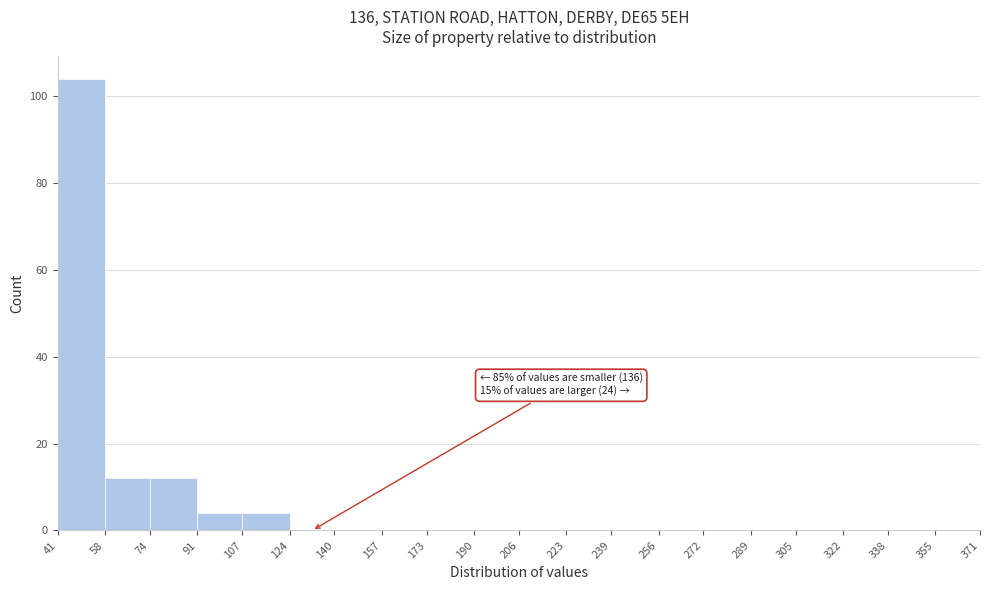

Over which range of the x-axis is the bar tallest?

41 to 58